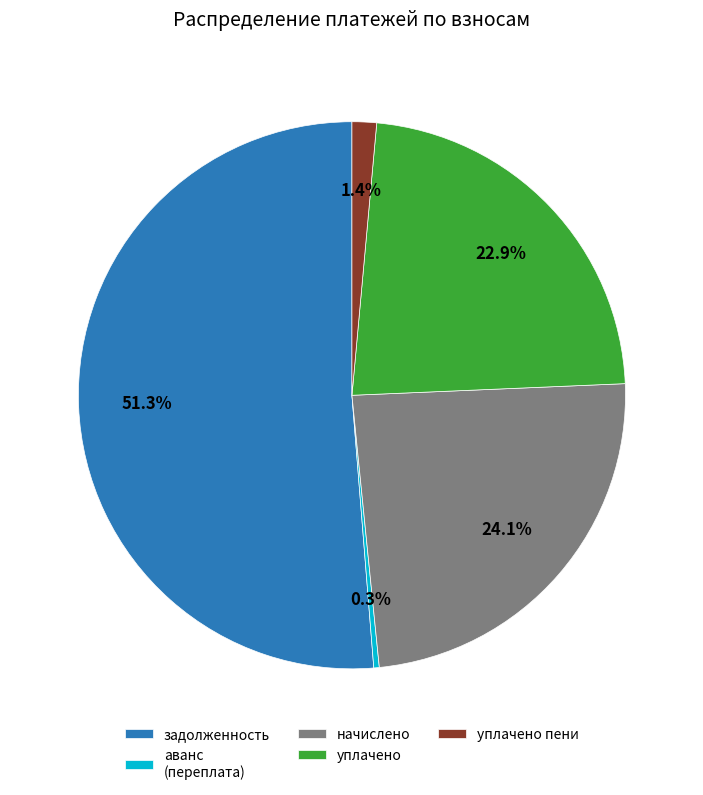

Rank the categories by value from highest to lowest.

задолженность, начислено, уплачено, уплачено пени, аванс (переплата)